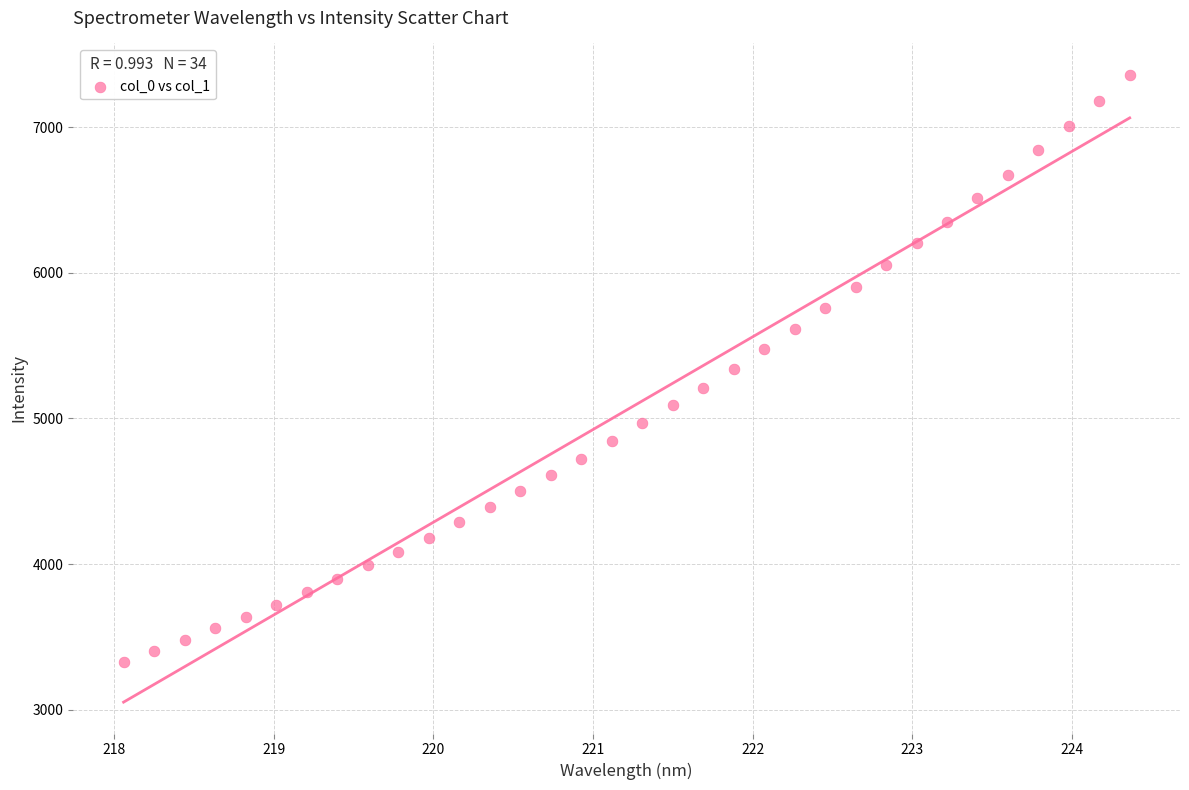

What is the range of X values (max minus min)?

6.3